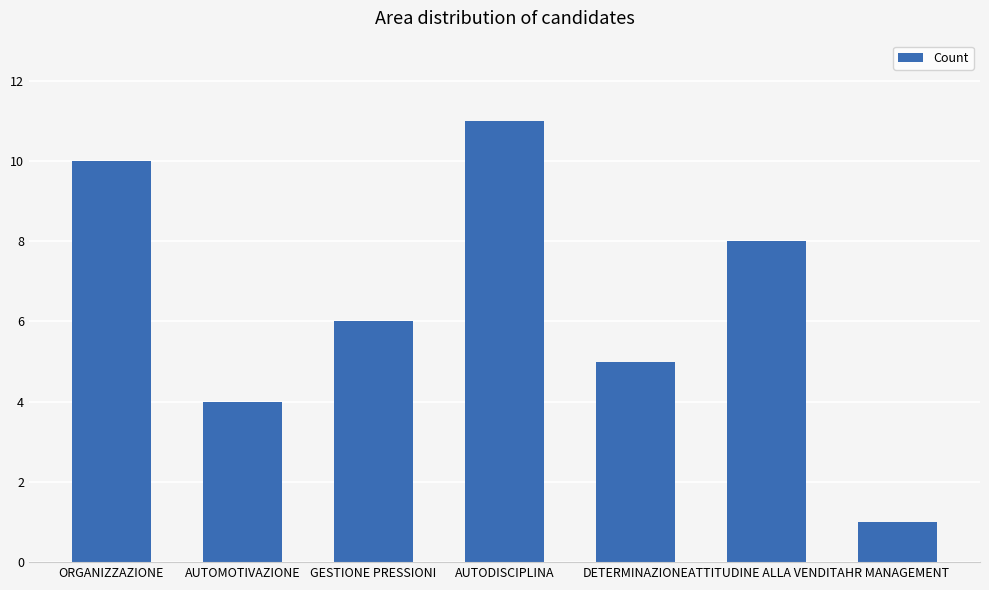

What is the sum of the values at DETERMINAZIONE and GESTIONE PRESSIONI?

11